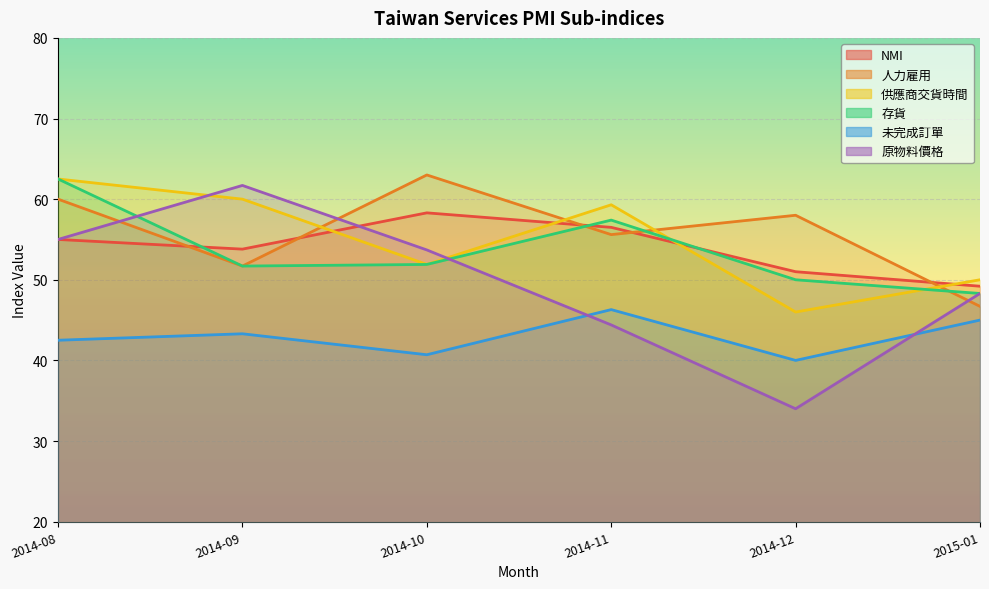

Is the value of 存貨 at 2014-10 greater than the value of 未完成訂單 at 2014-12?

Yes